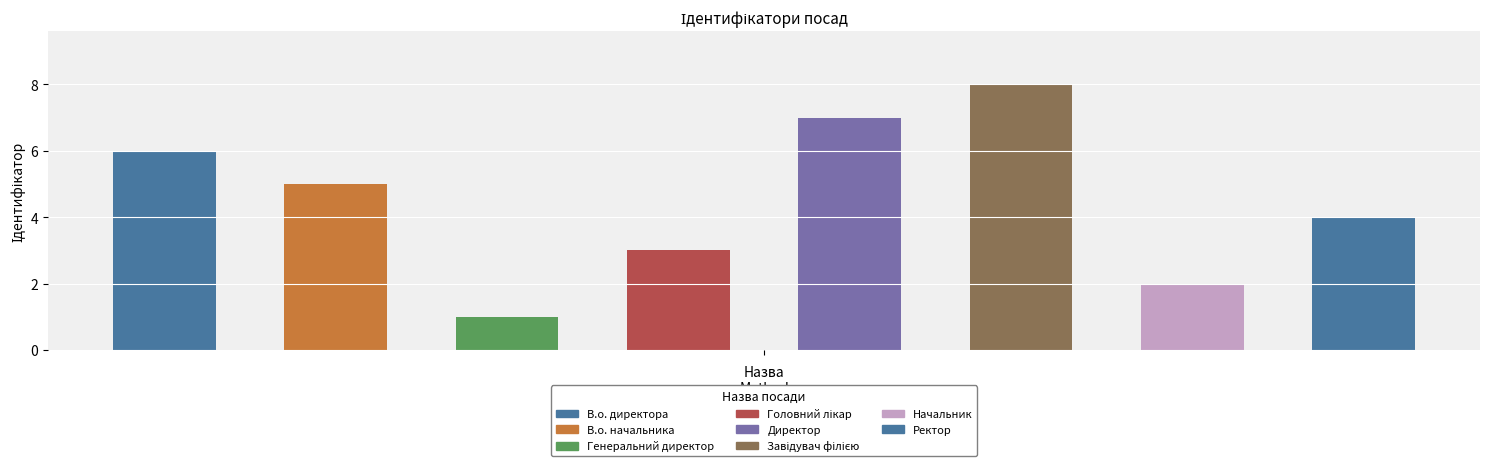

What is the difference between the maximum and minimum values?

7